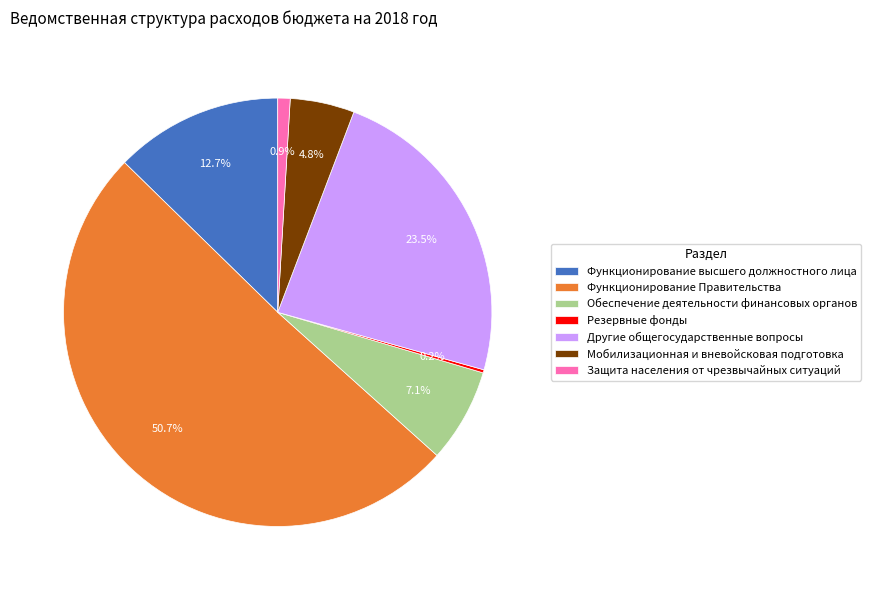

Combined, do Мобилизационная и вневойсковая подготовка and Обеспечение деятельности финансовых органов account for over 50%?

No